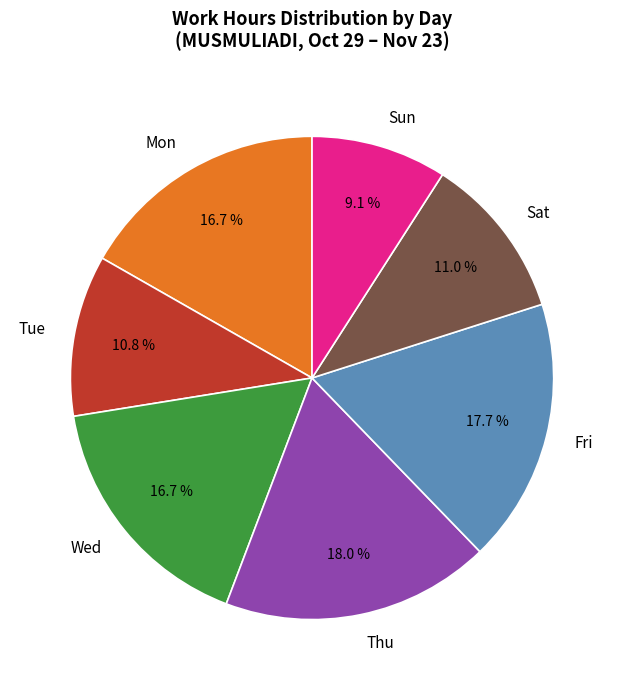

To the nearest percent, what is the average slice percentage?

14%